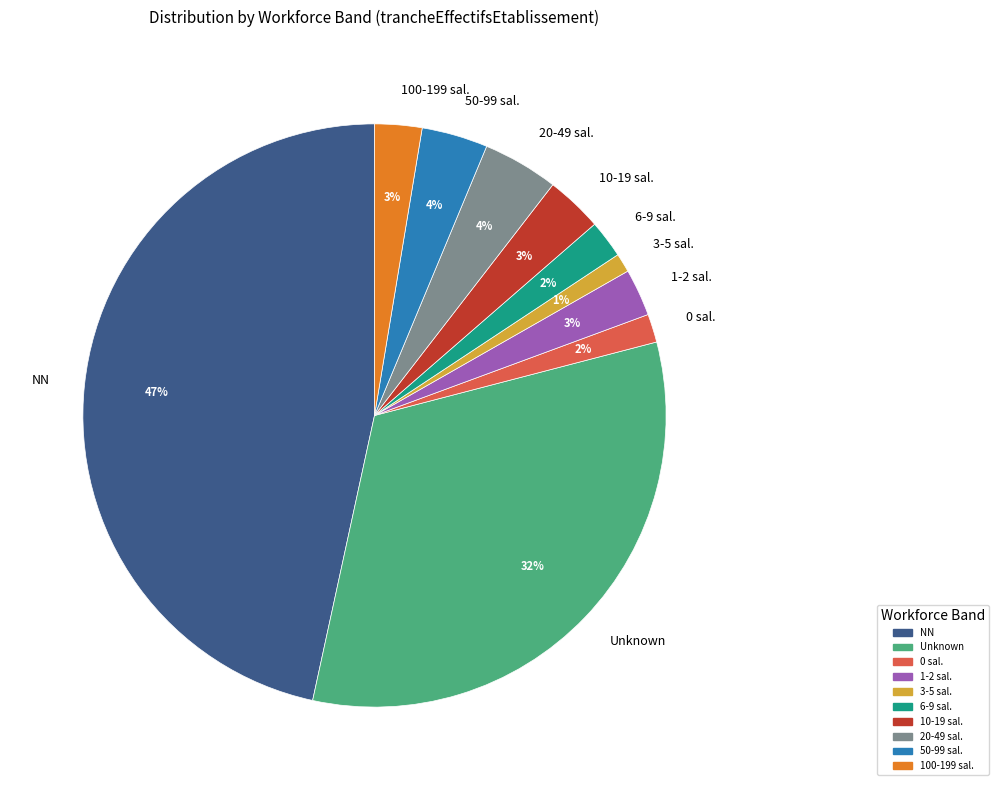

How many slices are in this pie chart?

10